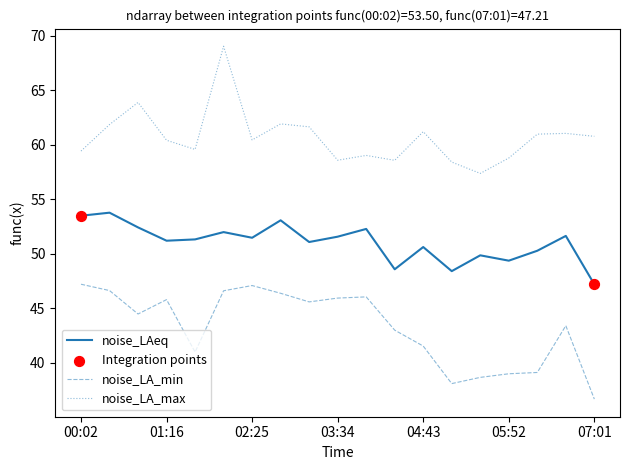

At how many categories does at least one series exceed 58?

18